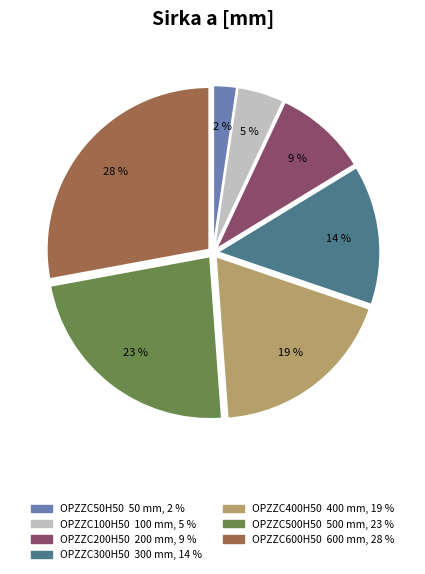

Which has a higher value, OPZZC400H50 or OPZZC100H50?

OPZZC400H50